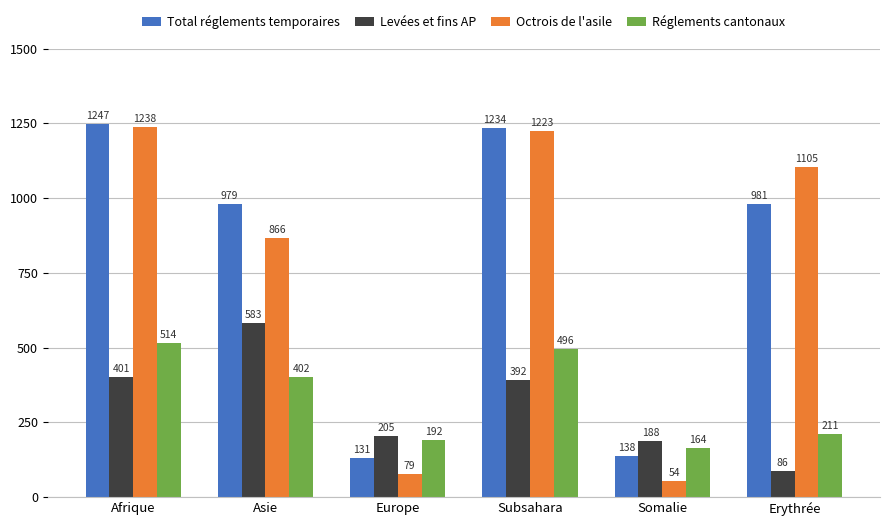

Which category has the highest value in the Réglements cantonaux series?

Afrique